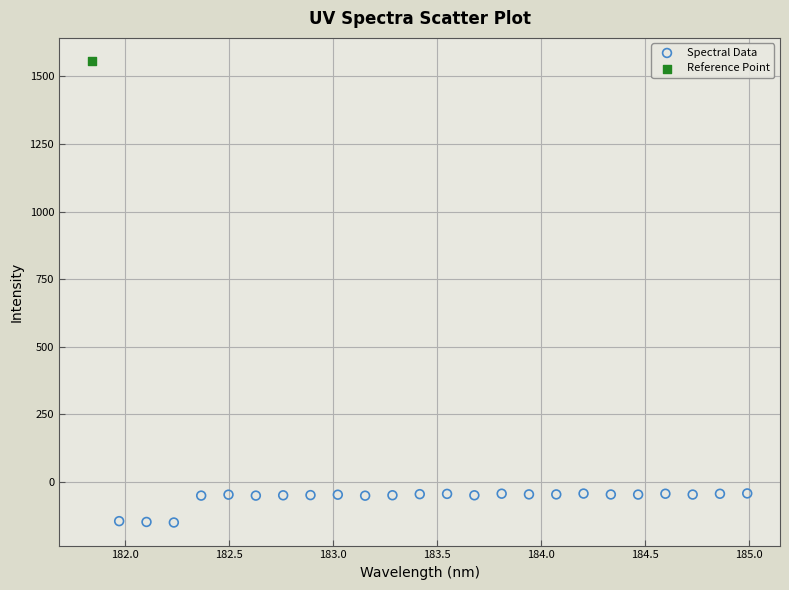

What are all the series names shown in the legend?

Spectral Data, Reference Point